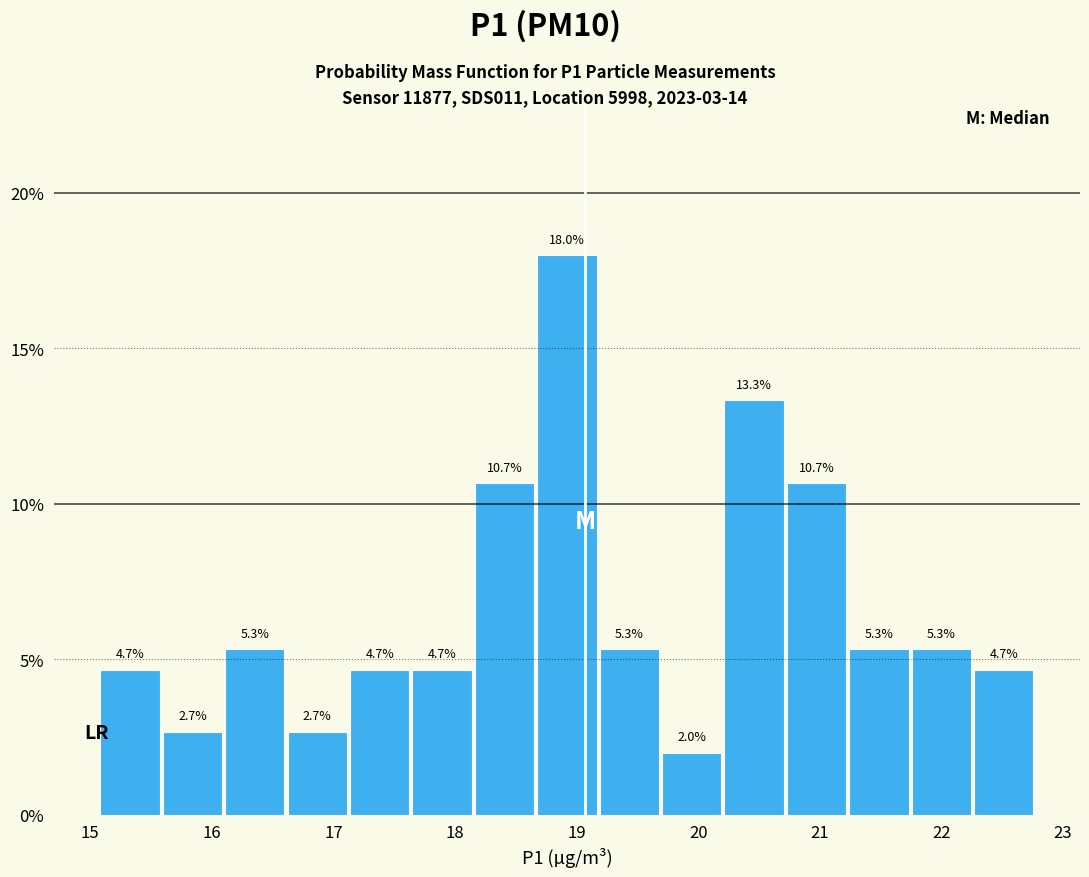

Reading left to right, transcribe this chart: for each bar, give the range it covers on the x-axis and its height. The bar edges are not printed on the chart, so give them approximately, as read against the axis.

15.1 to 15.6: 4.7
15.6 to 16.1: 2.7
16.1 to 16.6: 5.3
16.6 to 17.1: 2.7
17.1 to 17.6: 4.7
17.6 to 18.2: 4.7
18.2 to 18.7: 10.7
18.7 to 19.2: 18.0
19.2 to 19.7: 5.3
19.7 to 20.2: 2.0
20.2 to 20.7: 13.3
20.7 to 21.2: 10.7
21.2 to 21.7: 5.3
21.7 to 22.3: 5.3
22.3 to 22.8: 4.7